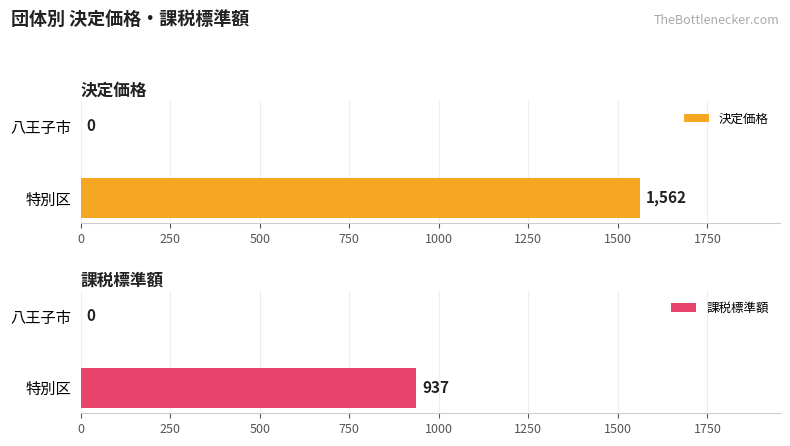

Reading left to right, what are all the values shown in this chart?

決定価格: 1562	0
課税標準額: 937	0